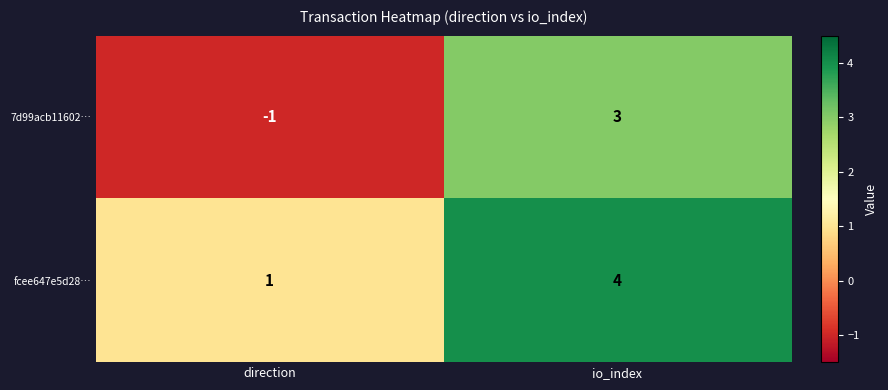

Reading right to left, what are all the values shown in this chart?

7d99acb11602…: io_index=3	direction=-1
fcee647e5d28…: io_index=4	direction=1